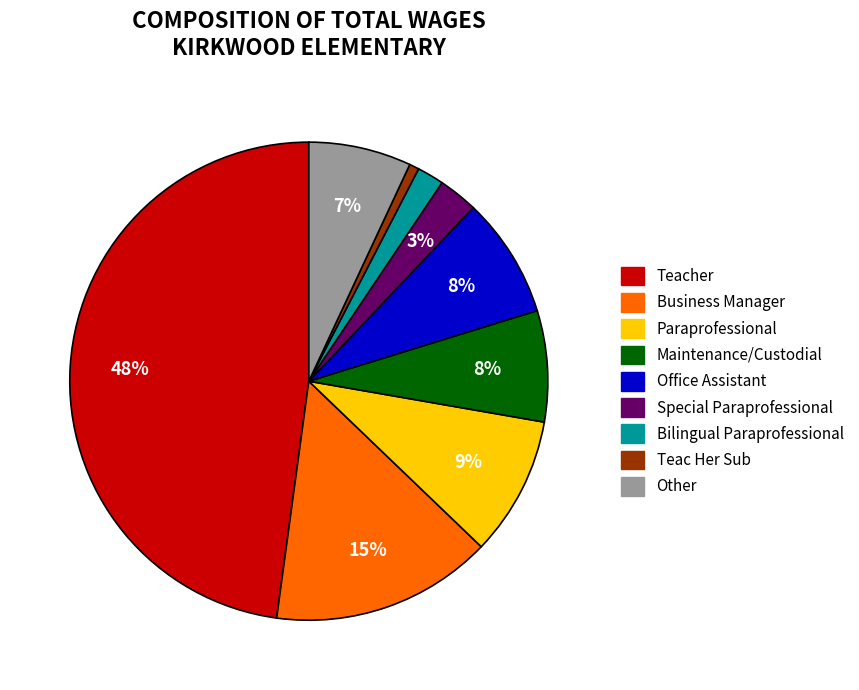

True or false: Bilingual Paraprofessional accounts for 11% of the total.

False